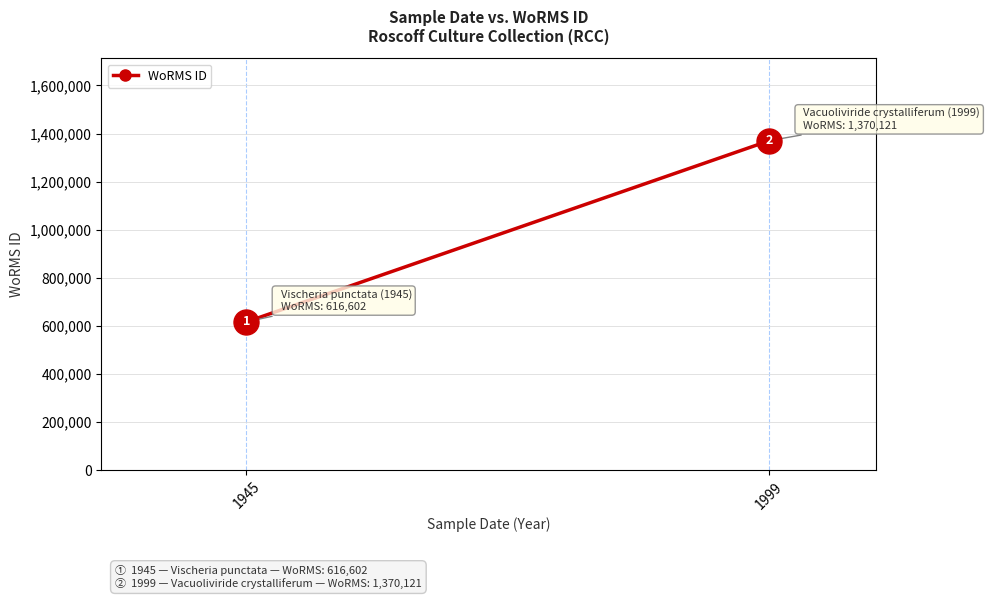

Reading left to right, transcribe all the data shown in this chart.

616602	1370121